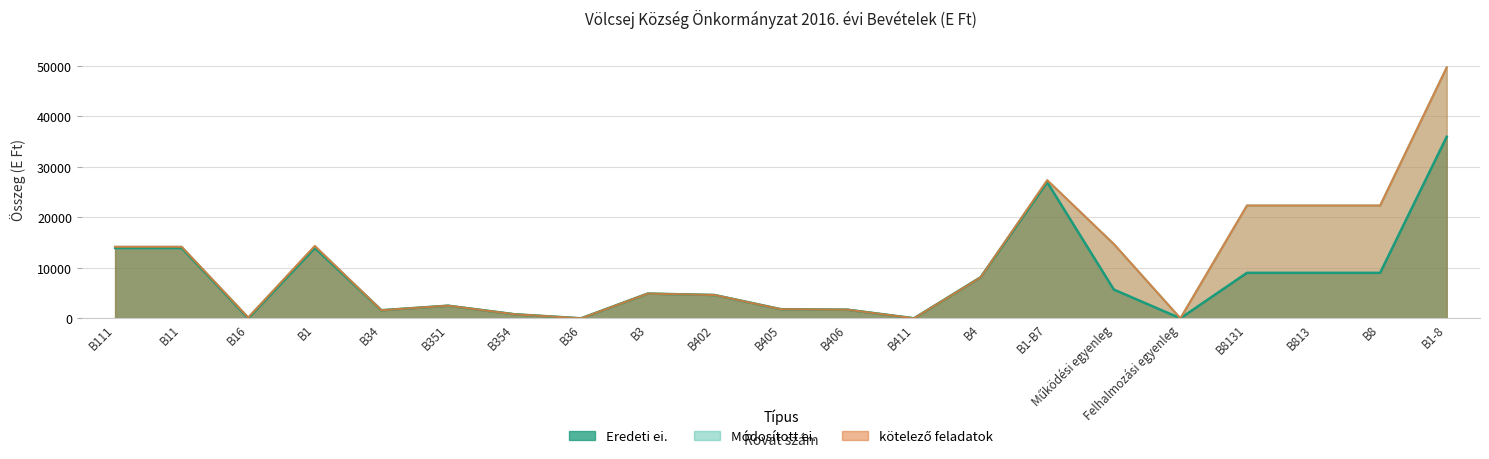

Rank the series by their maximum value, from highest to lowest.

Módosított ei., kötelező feladatok, Eredeti ei.